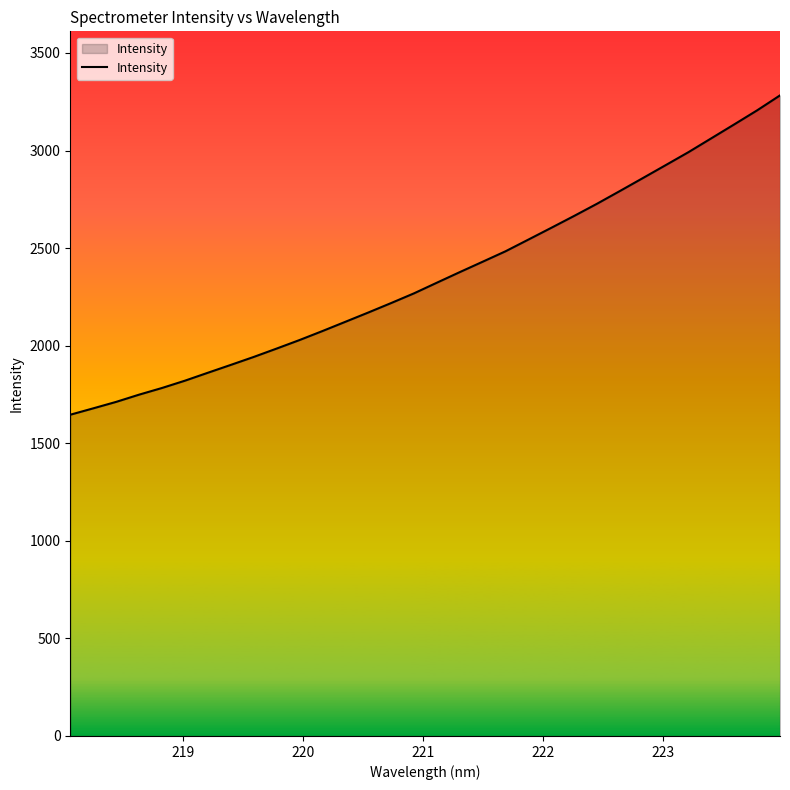

What is the maximum value shown in the chart?

3282.6